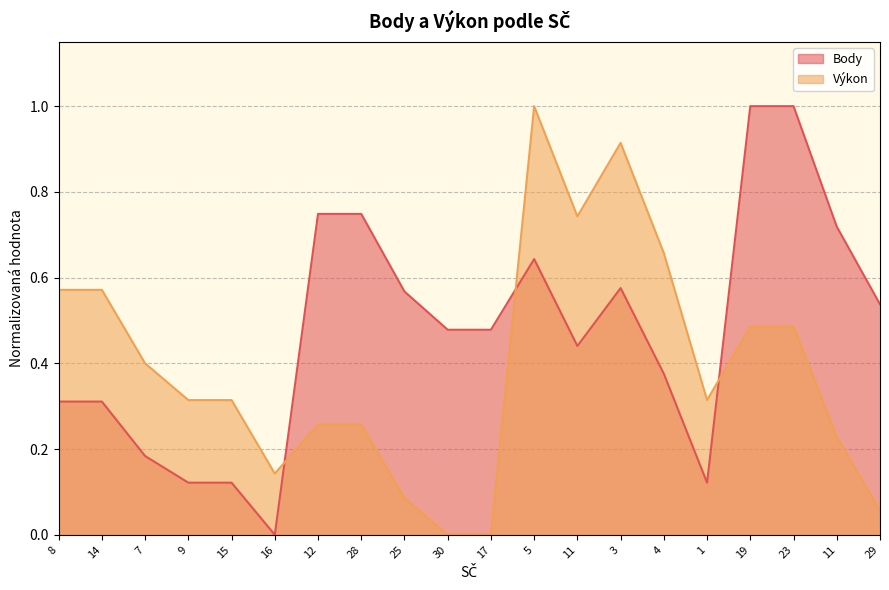

Reading left to right, what are all the values shown in this chart?

Body: 0.3	0.3	0.2	0.1	0.1	0.0	0.7	0.7	0.6	0.5	0.5	0.6	0.4	0.6	0.4	0.1	1.0	1.0	0.7	0.5
Výkon: 0.6	0.6	0.4	0.3	0.3	0.1	0.3	0.3	0.1	0.0	0.0	1.0	0.7	0.9	0.7	0.3	0.5	0.5	0.2	0.1